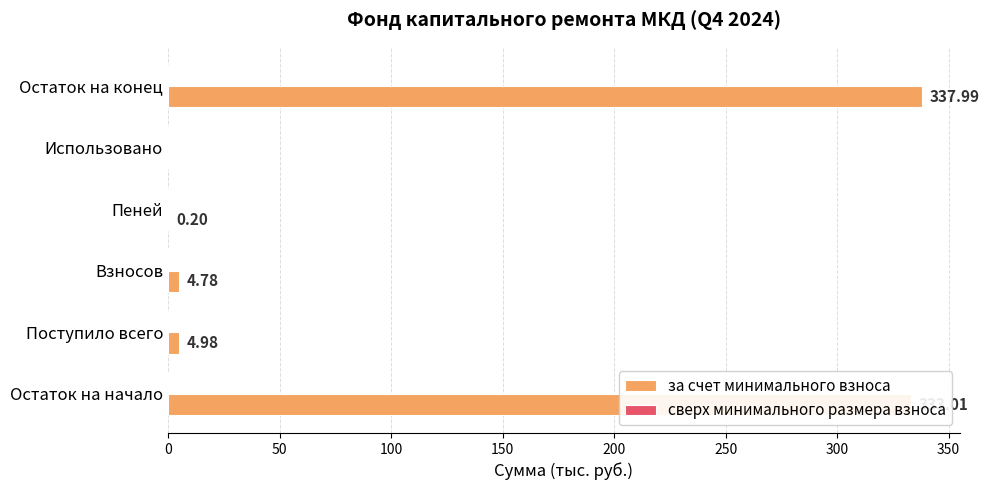

What is the sum of all values?

681.0